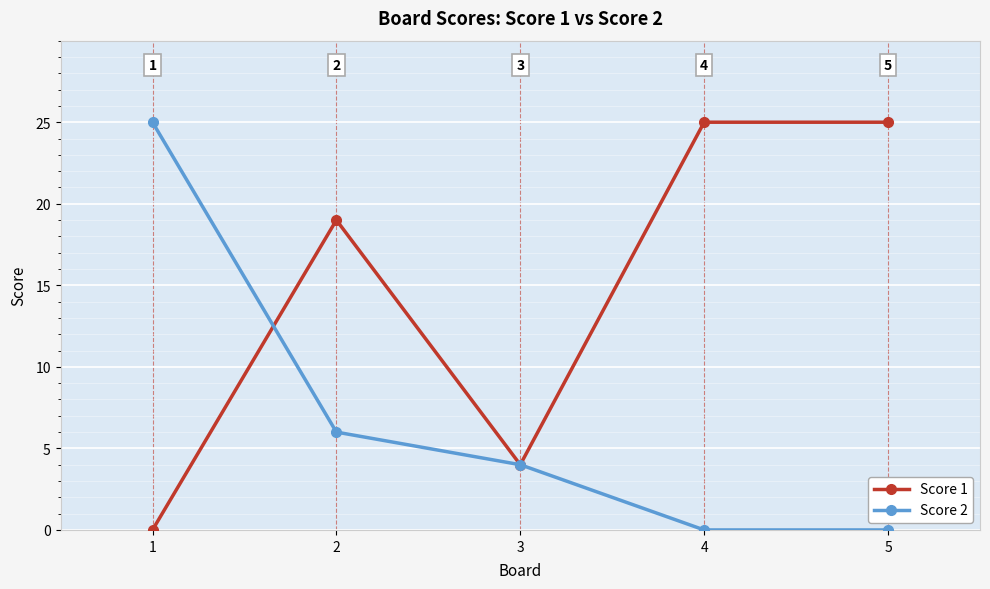

What is the average value of the Score 2 series?

7